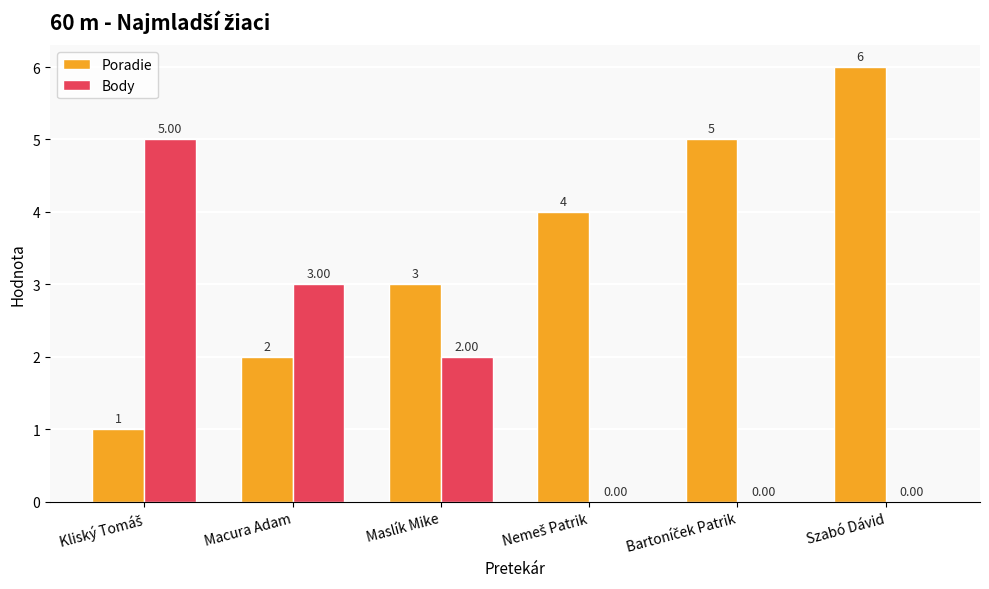

Which category has the highest value across all series?

Szabó Dávid